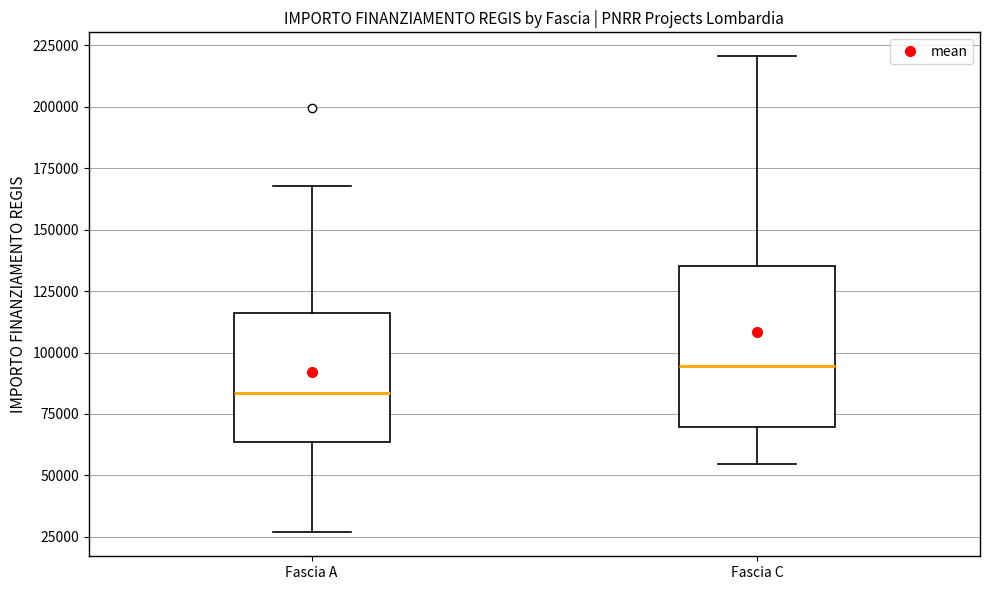

Reading left to right, transcribe this box plot: for each box, give where its median line is, the range the box spans, and where its two whiskers end, as read against the y-axis. The values are not printed on the chart, so give them approximately, as read against the axis.

Fascia A: median 85000, box 65000 to 115000, whiskers 25000 to 170000
Fascia C: median 95000, box 70000 to 135000, whiskers 55000 to 220000